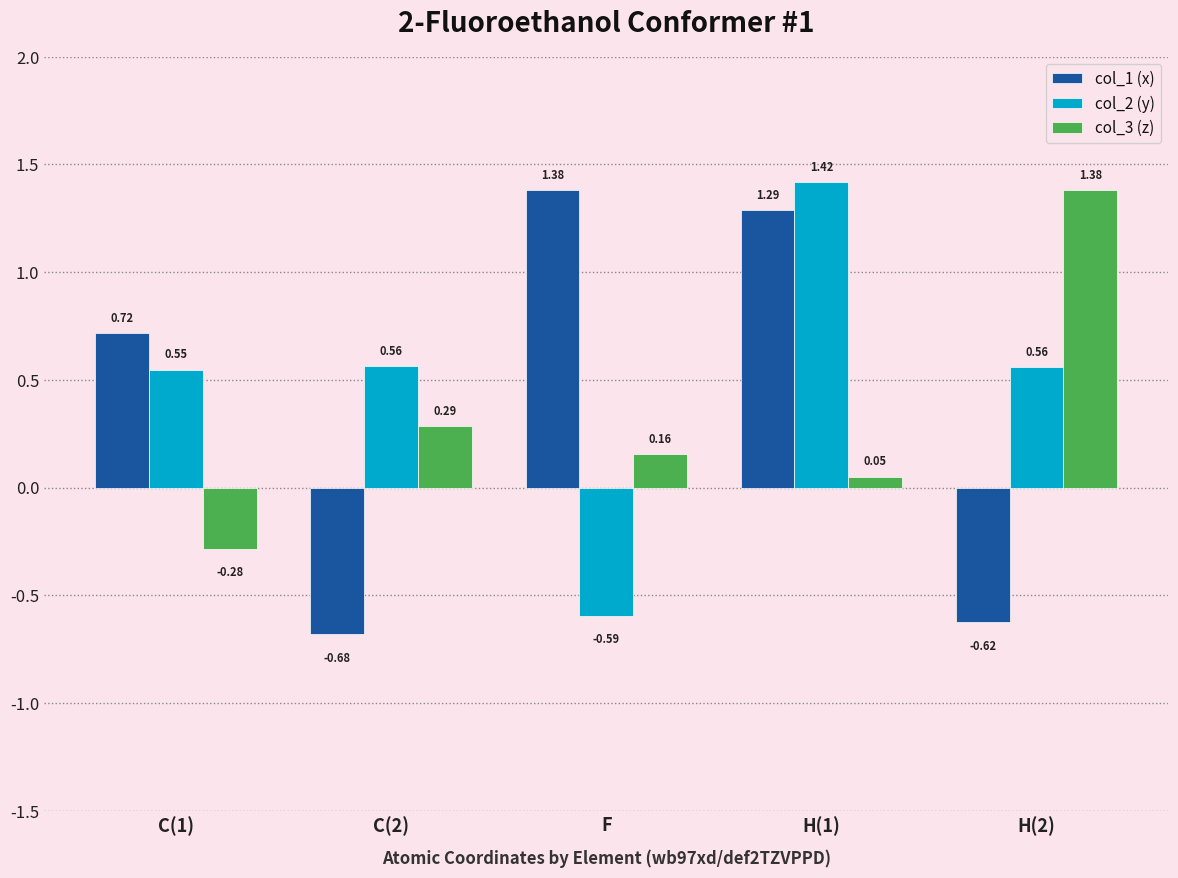

How many negative values does the col_1 (x) series have?

2